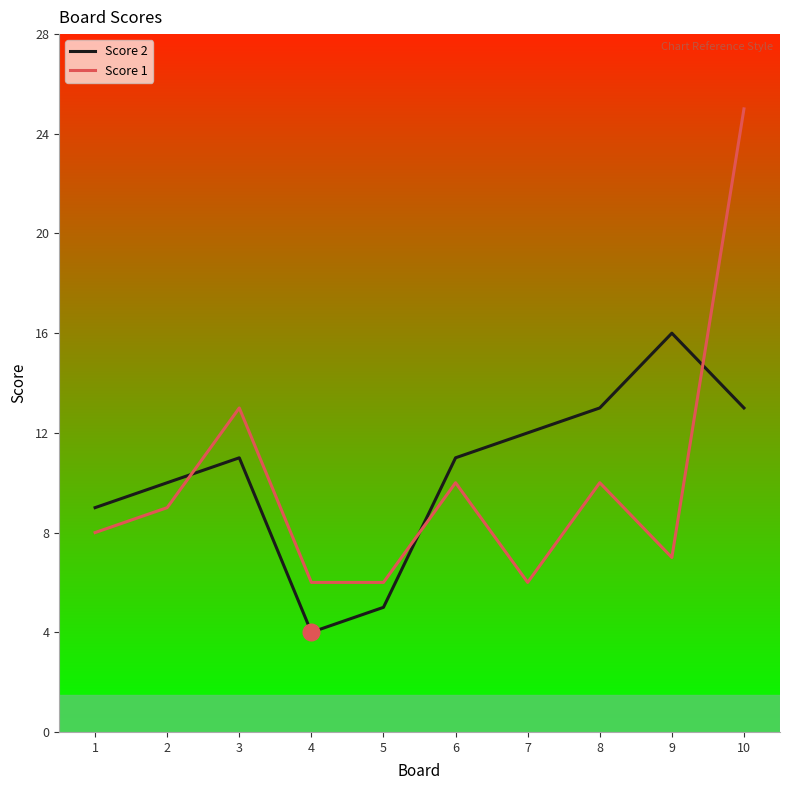

Is the value of Score 1 at 7 greater than the value of Score 2 at 2?

No